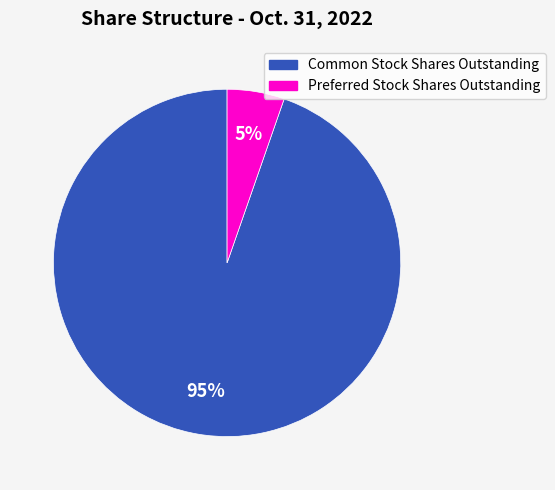

Which has a higher value, Preferred Stock Shares Outstanding or Common Stock Shares Outstanding?

Common Stock Shares Outstanding